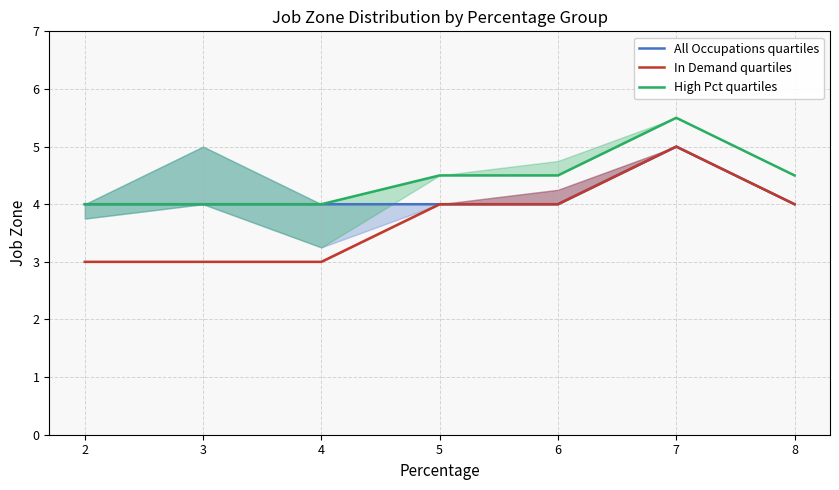

What is the lowest value of the In Demand quartiles series?

3